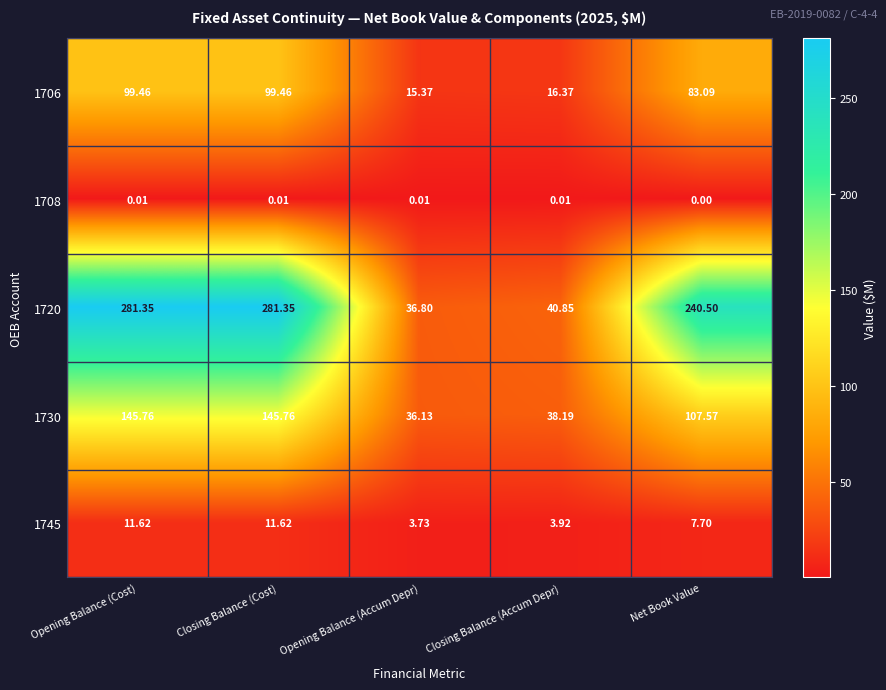

How many values in the 1706 series exceed 83?

3